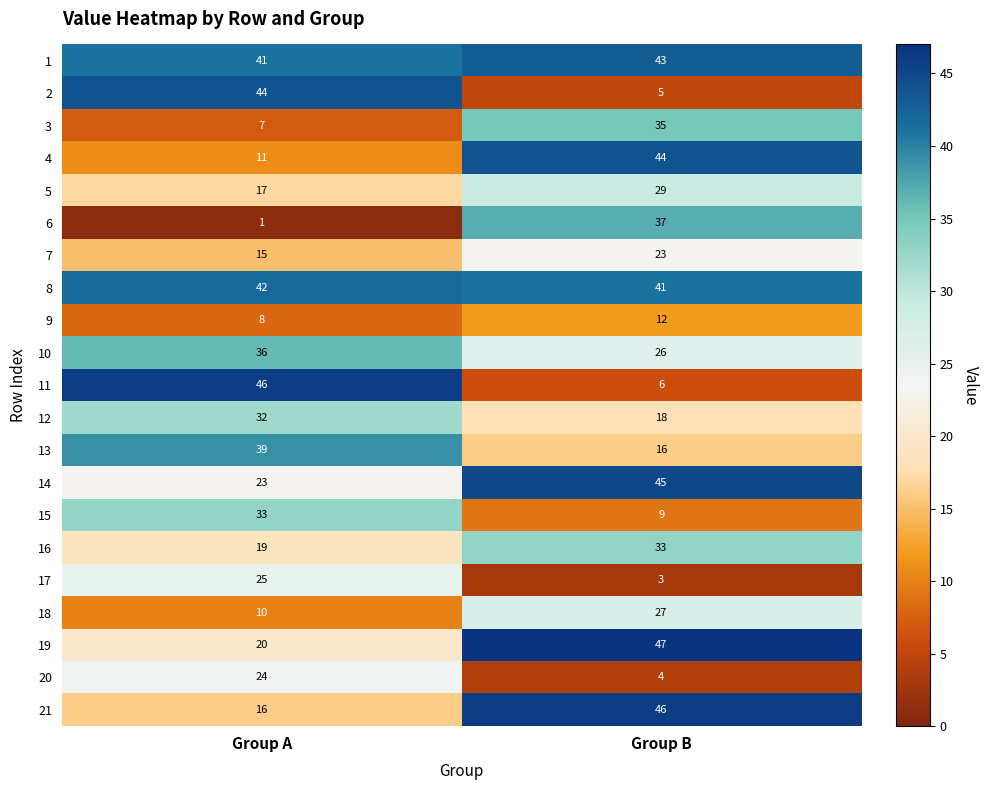

Where is 14 nearest to the value 34?

Group A